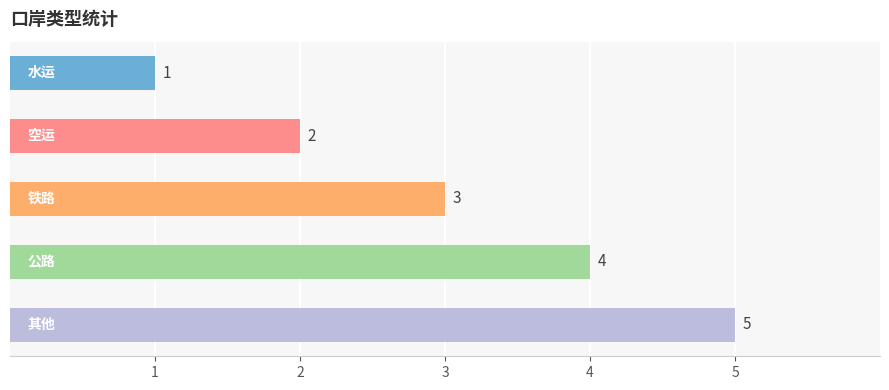

How many distinct data groups are displayed?

1